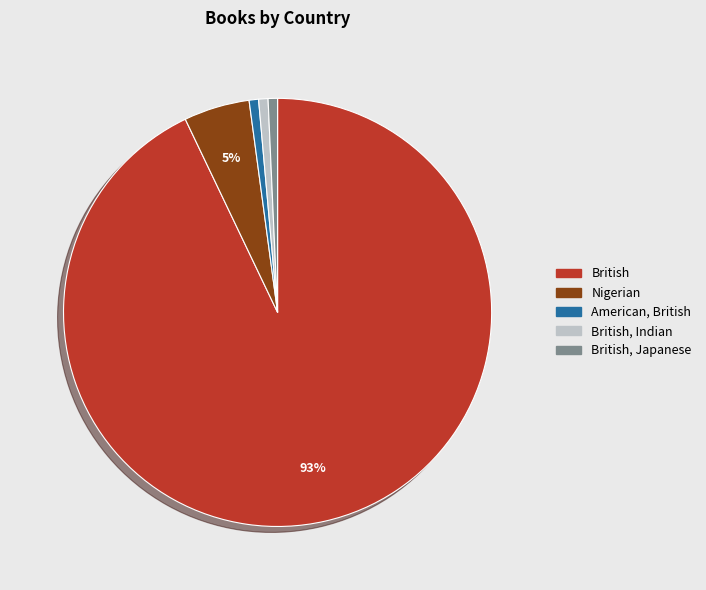

Is there a majority slice in this chart?

Yes